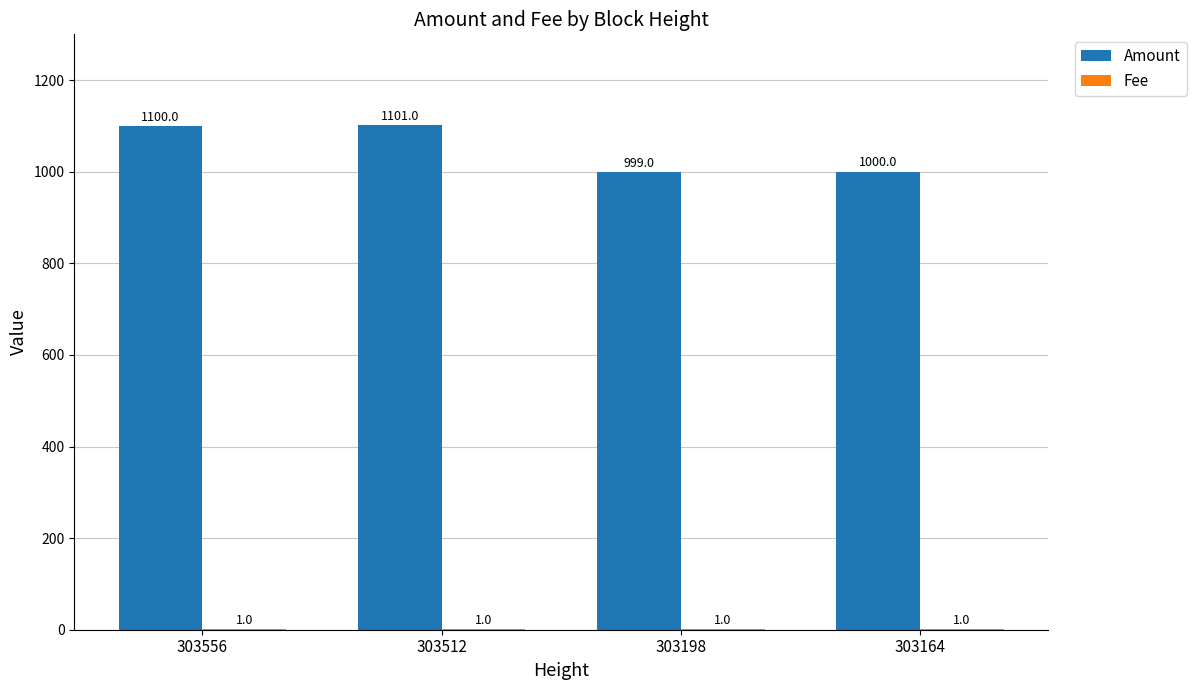

The Amount series shows 1000 at 303164. True or false?

True